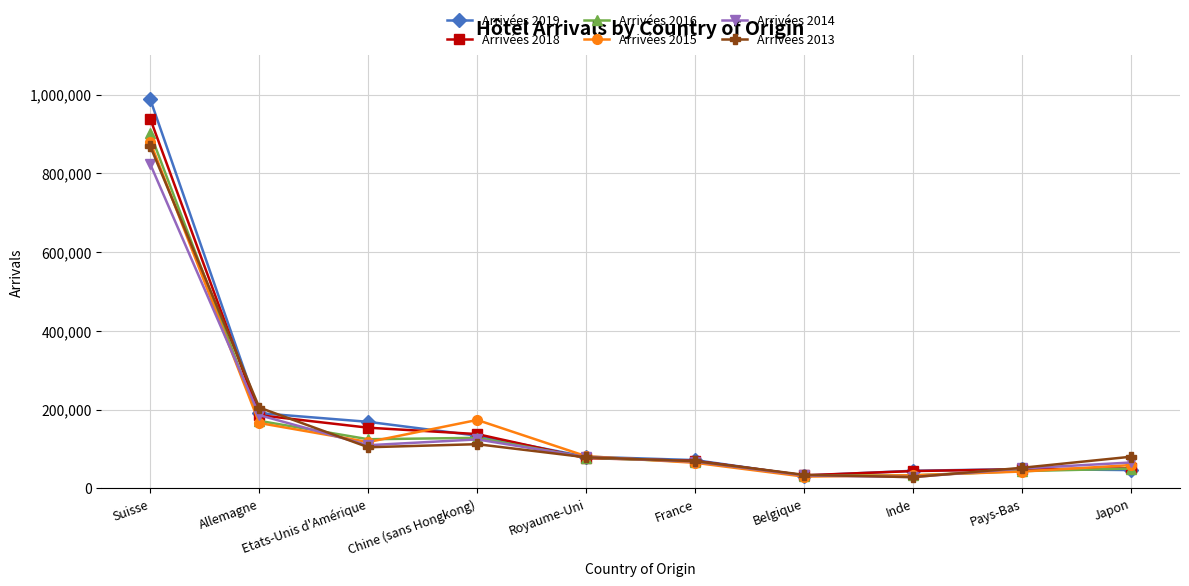

What is the value of the Arrivées 2018 point at the 1st from the left?

937992